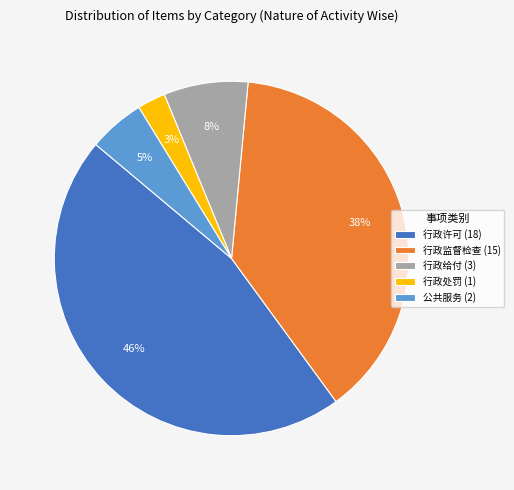

Which slice is the smallest?

行政处罚